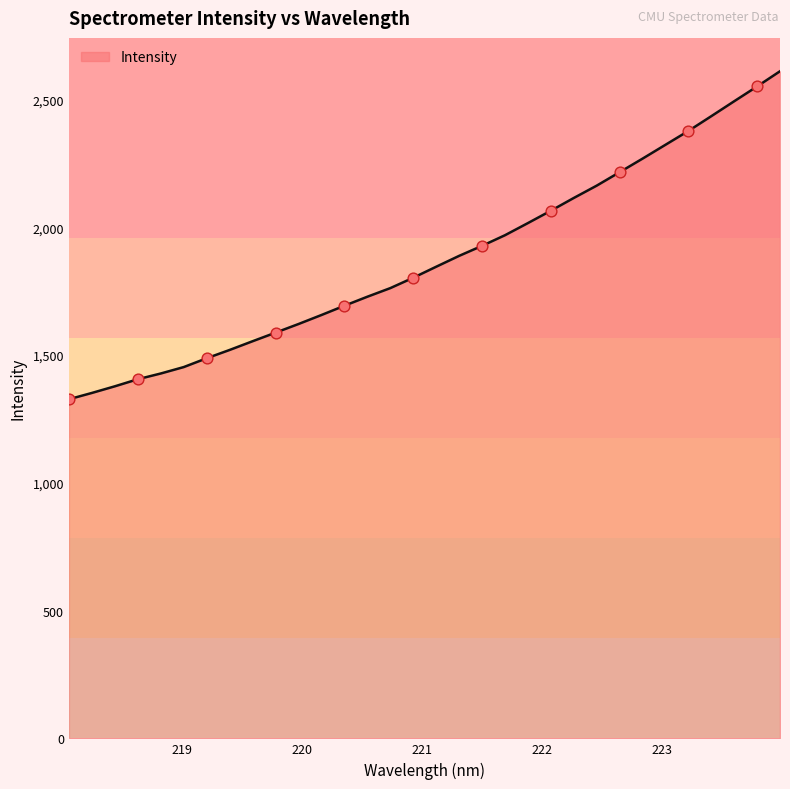

What is the smallest value displayed?

1327.2